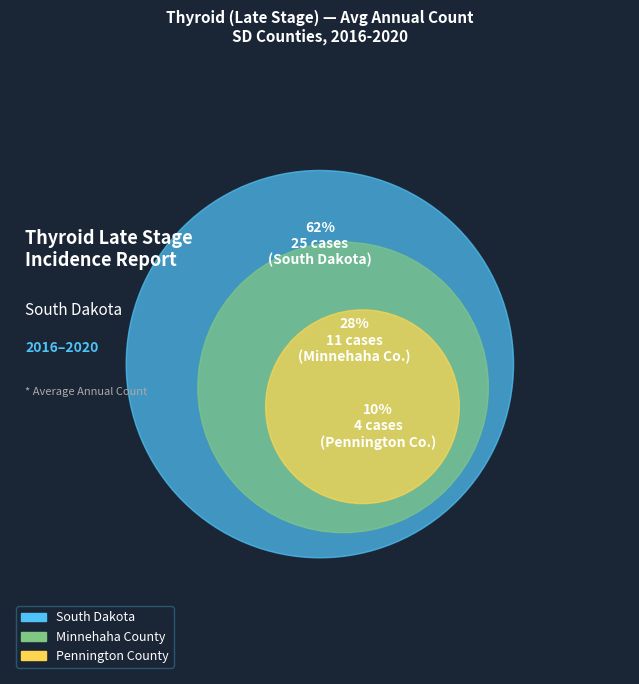

True or false: Pennington County accounts for 21% of the total.

False